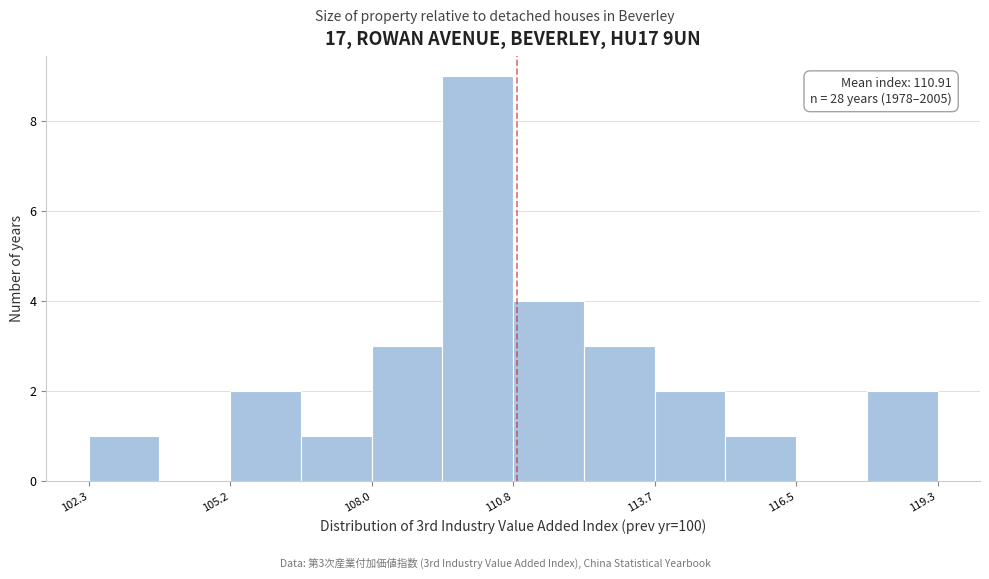

Around what value on the x-axis is the tallest bar? Give the approximate position of its centre, as read against the axis.

110.0